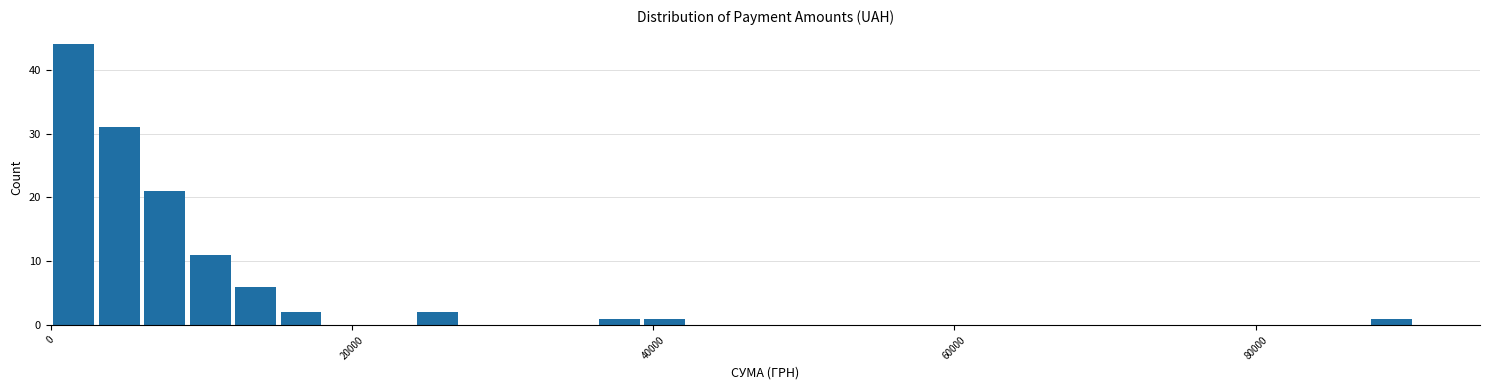

Read against the x-axis, roughly where is the centre of the tallest bar?

2000